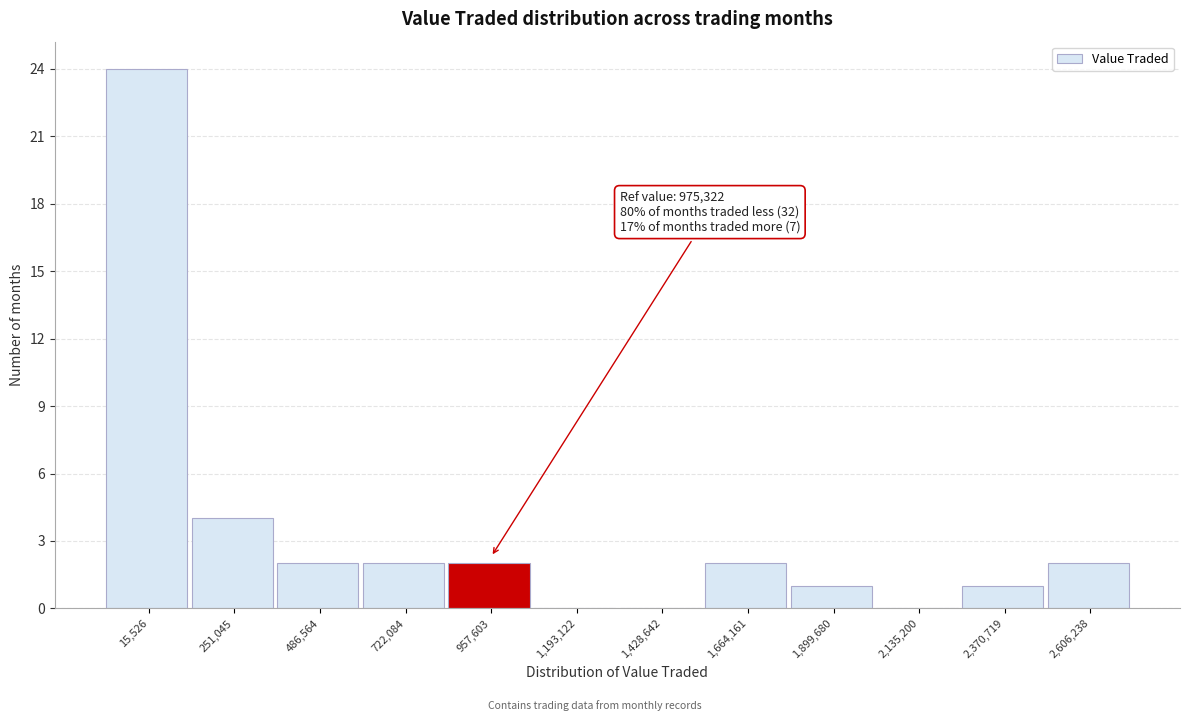

Reading left to right, extract all data points from this chart.

15,526=24	251,045=4	486,564=2	722,084=2	957,603=2	1,193,122=0	1,428,642=0	1,664,161=2	1,899,680=1	2,135,200=0	2,370,719=1	2,606,238=2